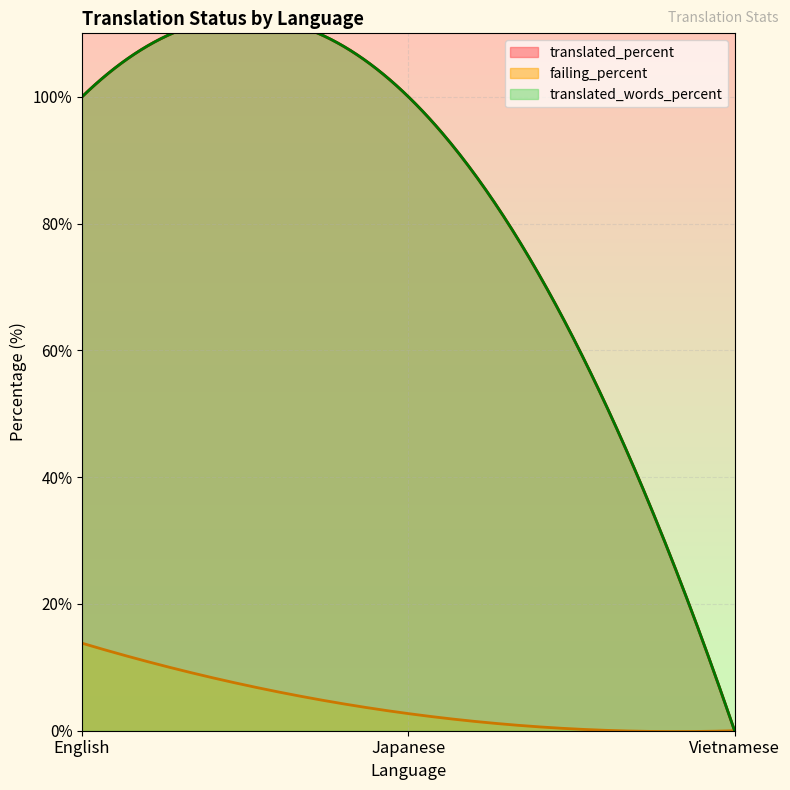

What is the value of the translated_words_percent point at the 1st from the left?

100.0